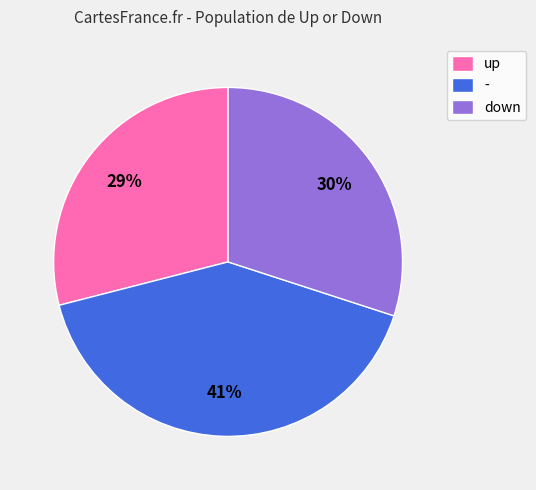

Which slice is the largest?

-